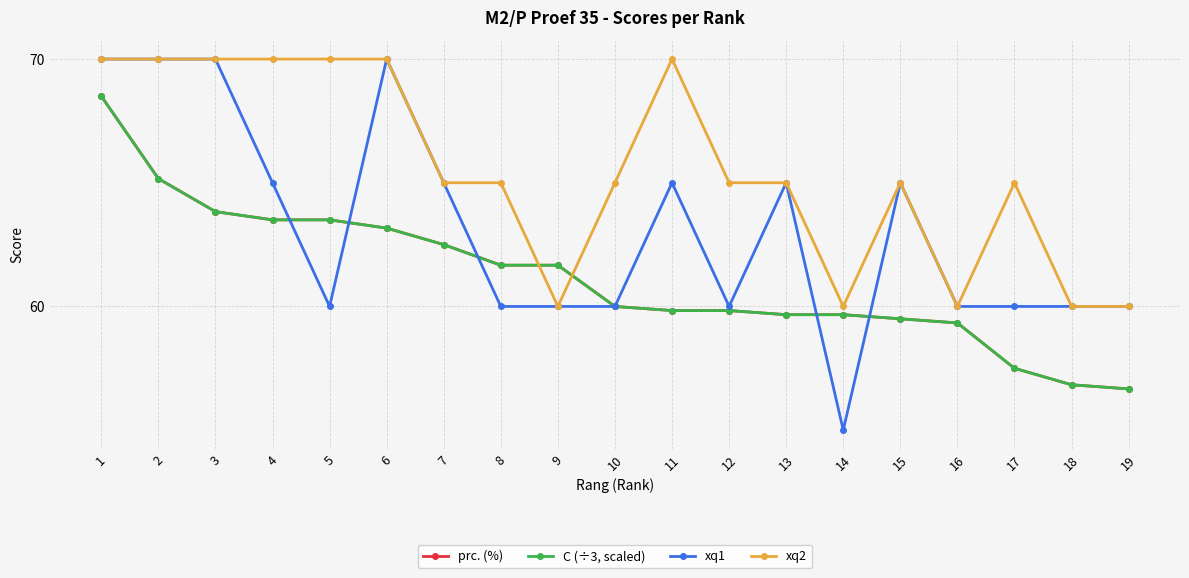

Reading left to right, list all the values displayed in this chart.

prc. (%): 68.5	65.2	63.8	63.5	63.5	63.2	62.5	61.7	61.7	60.0	59.8	59.8	59.7	59.7	59.5	59.3	57.5	56.8	56.7
C (÷3, scaled): 68.5	65.2	63.8	63.5	63.5	63.2	62.5	61.7	61.7	60.0	59.8	59.8	59.7	59.7	59.5	59.3	57.5	56.8	56.7
xq1: 70.0	70.0	70.0	65.0	60.0	70.0	65.0	60.0	60.0	60.0	65.0	60.0	65.0	55.0	65.0	60.0	60.0	60.0	60.0
xq2: 70.0	70.0	70.0	70.0	70.0	70.0	65.0	65.0	60.0	65.0	70.0	65.0	65.0	60.0	65.0	60.0	65.0	60.0	60.0